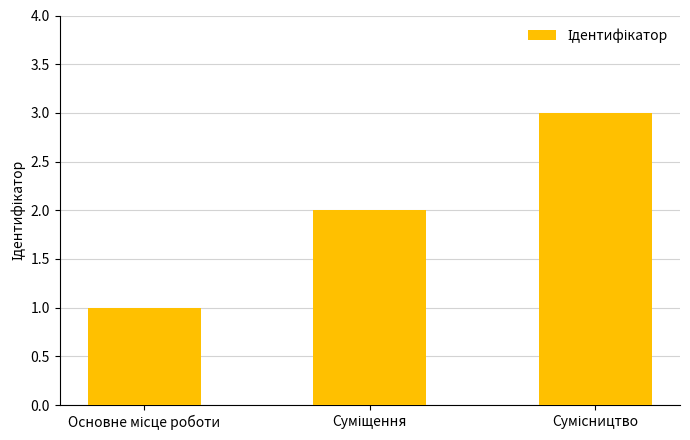

What is the maximum value shown in the chart?

3